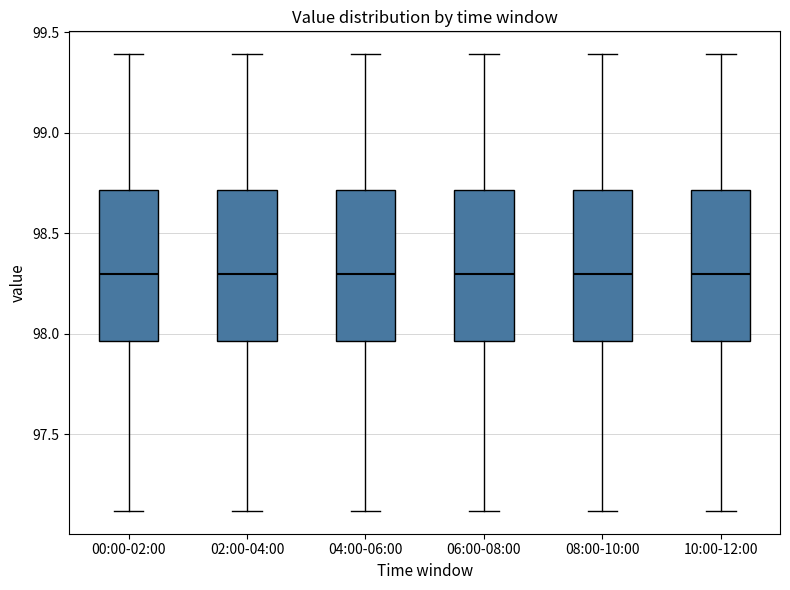

Where does the upper whisker of the box for 00:00-02:00 end on the y-axis? The values are not printed on the chart, so give them approximately, as read against the axis.

99.40